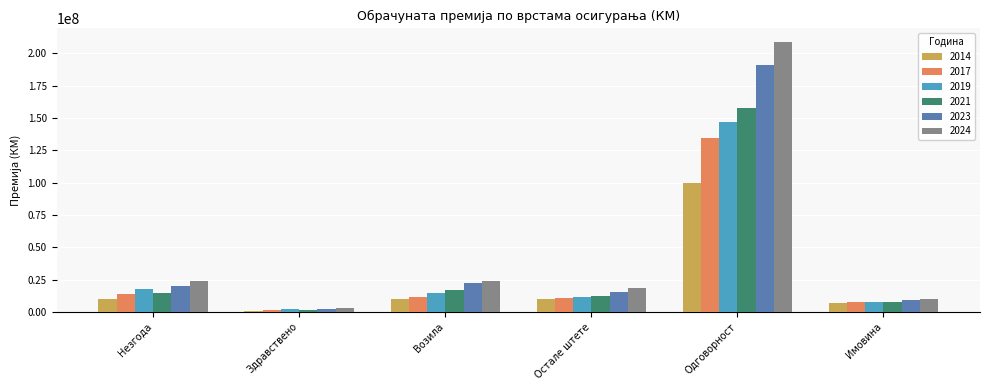

What is the total value across all series at Остале штете?

79048583.8